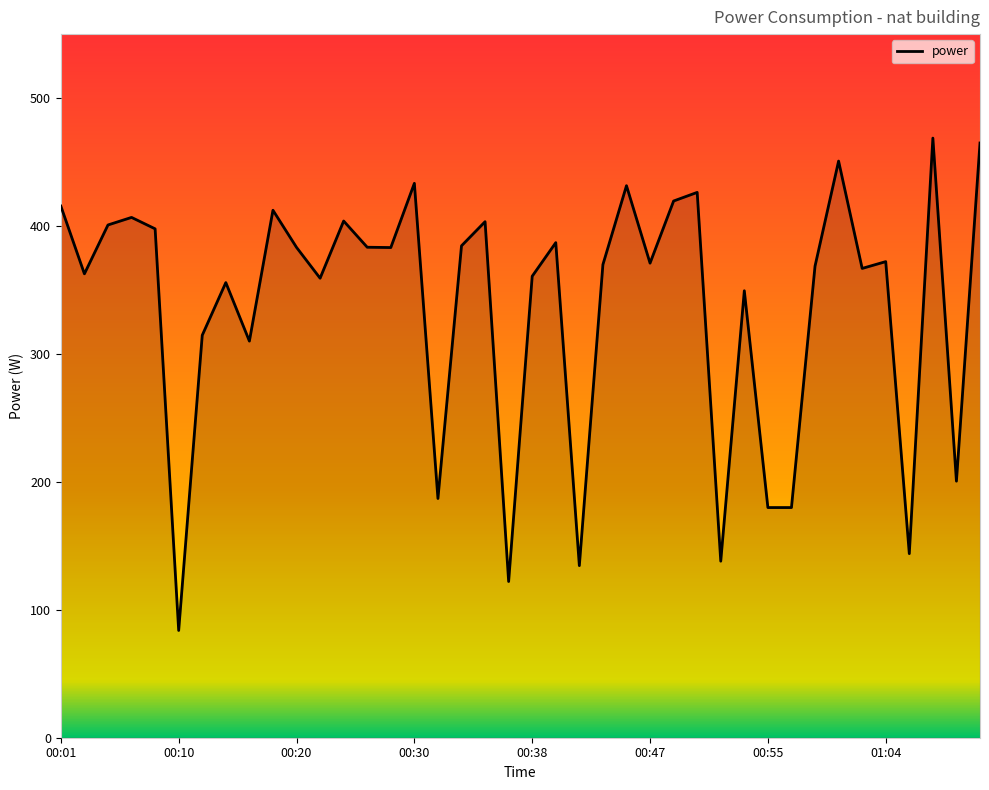

What is the difference between the maximum and minimum values?

384.9